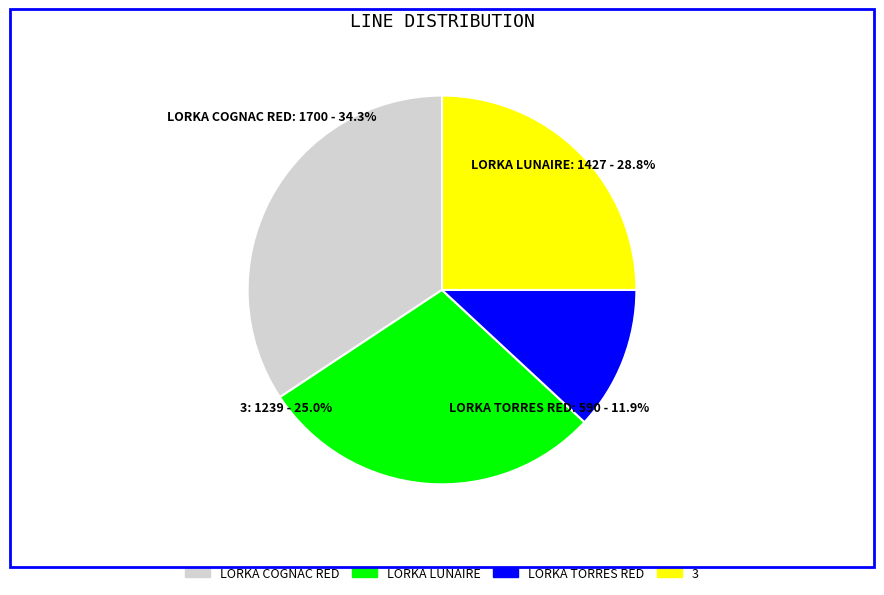

What percentage is the LORKA LUNAIRE slice, to the nearest percent?

29%